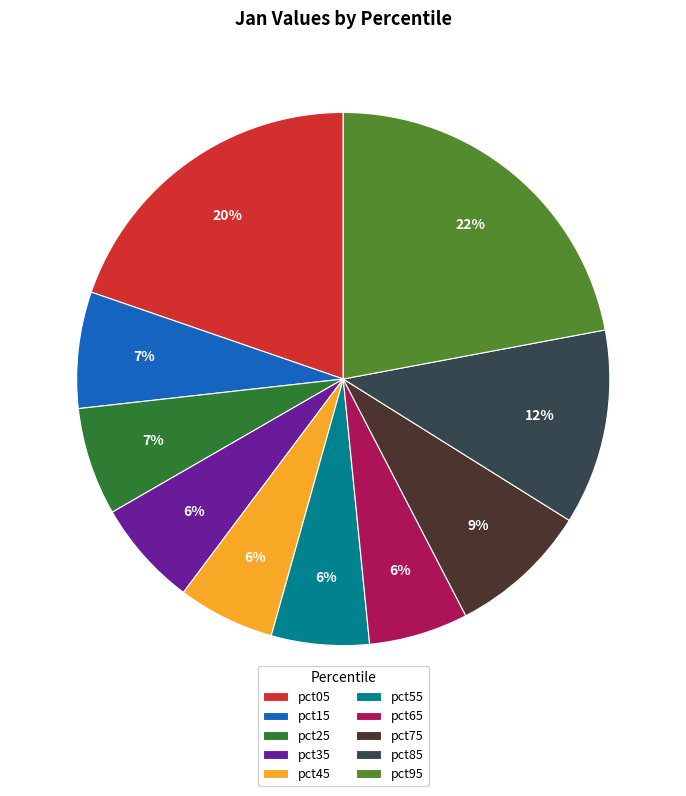

What is the largest slice in the pie chart?

pct95